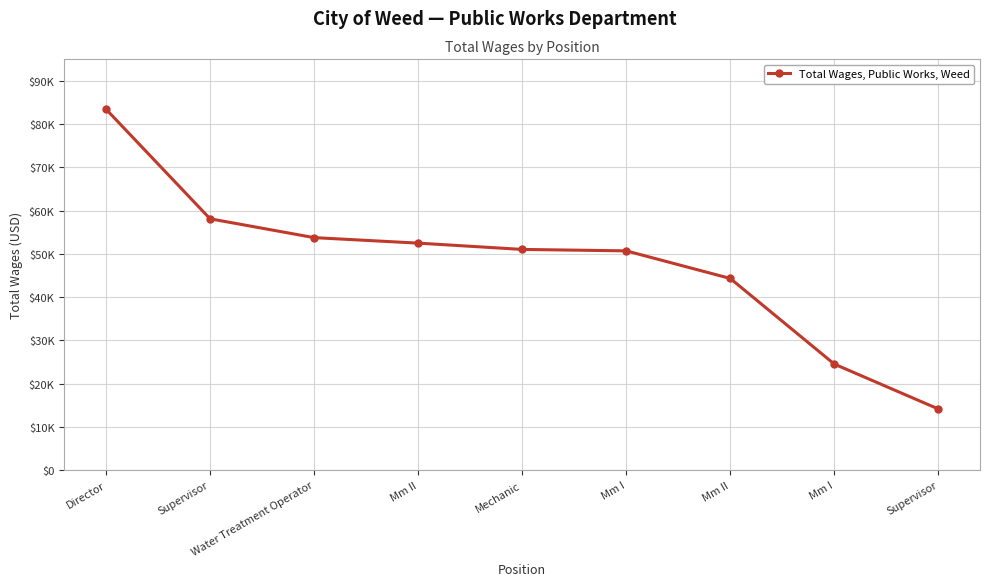

Is this an area chart (filled region under the line)?

No